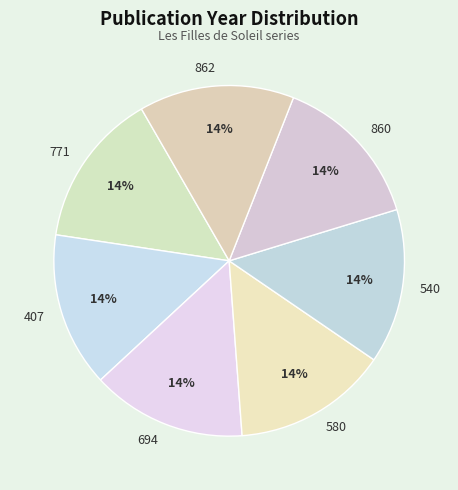

Is there any slice that represents more than half of the pie?

No